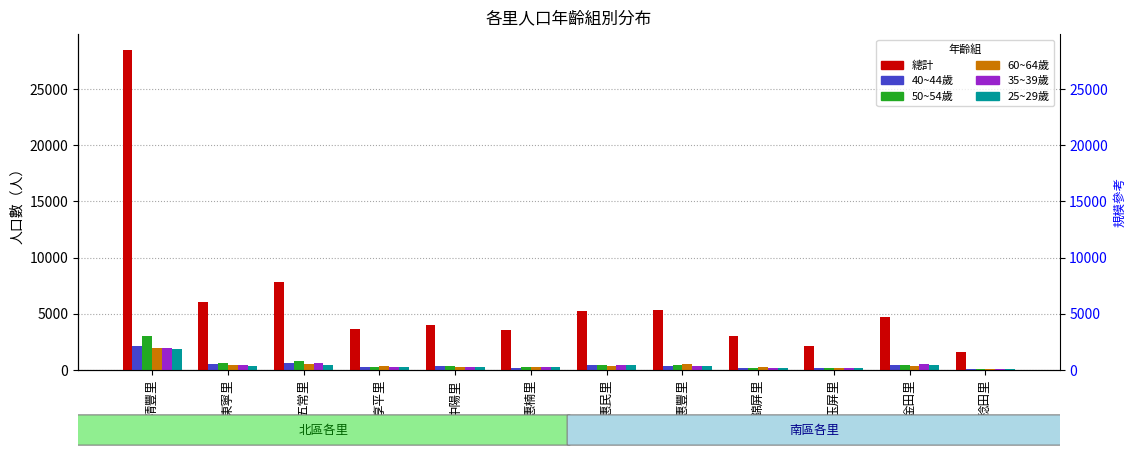

At 惠民里, list the series in order from smallest to largest.

60~64歲, 25~29歲, 40~44歲, 50~54歲, 35~39歲, 總計